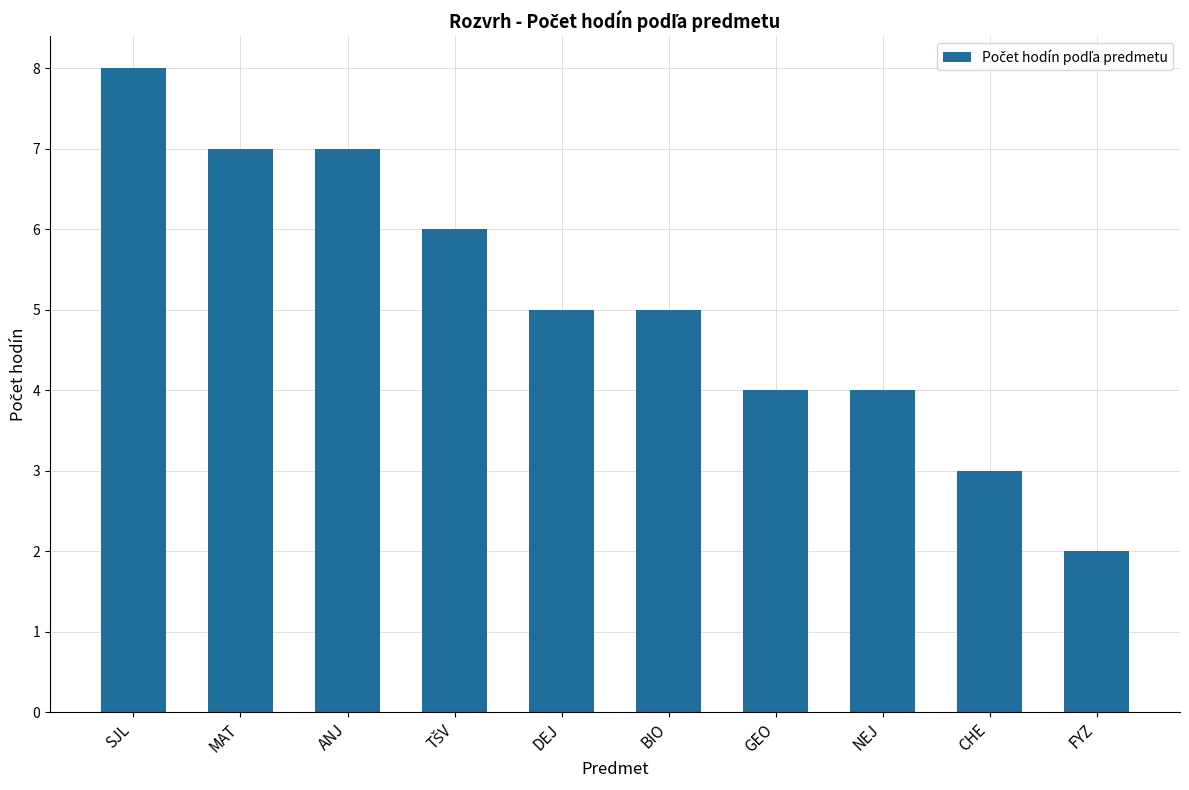

How many values are between 4 and 7?

7